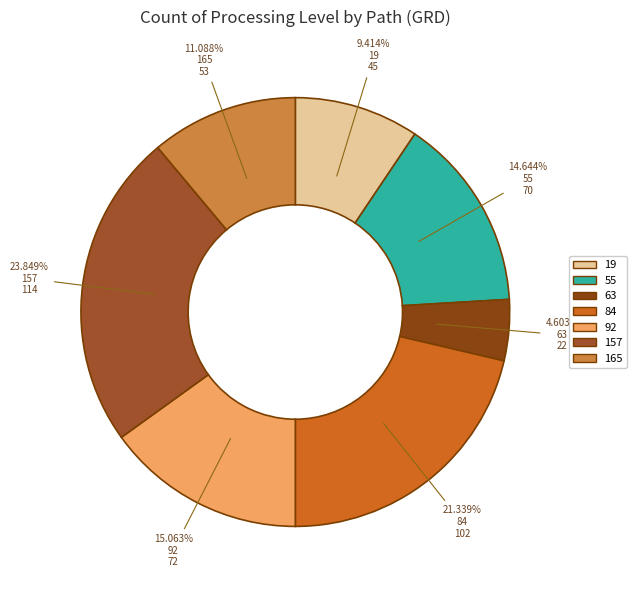

Is 92 the majority of the pie?

No